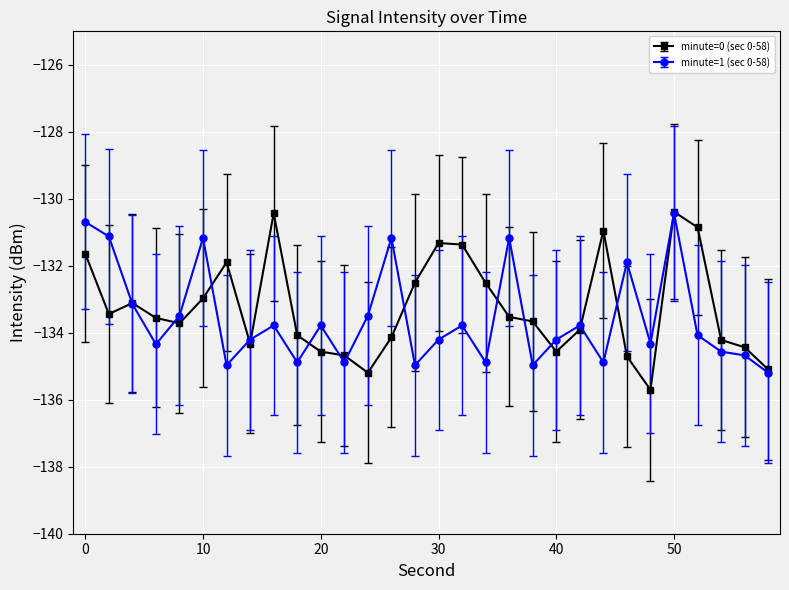

What is the minimum value for minute=0 (sec 0-58)?

-135.7